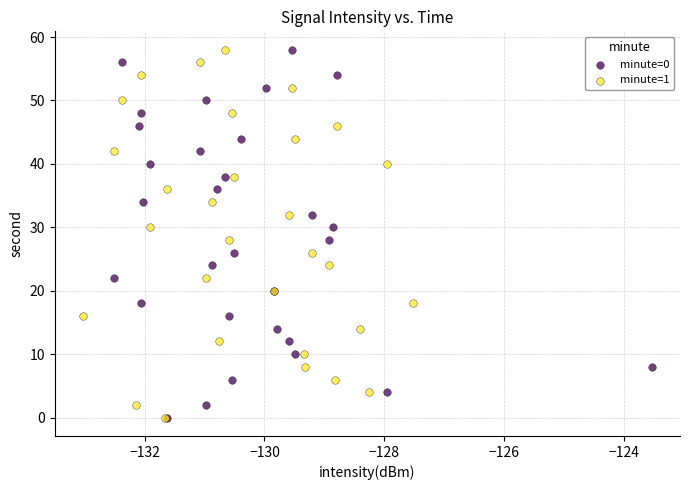

What are all the series names shown in the legend?

minute=0, minute=1